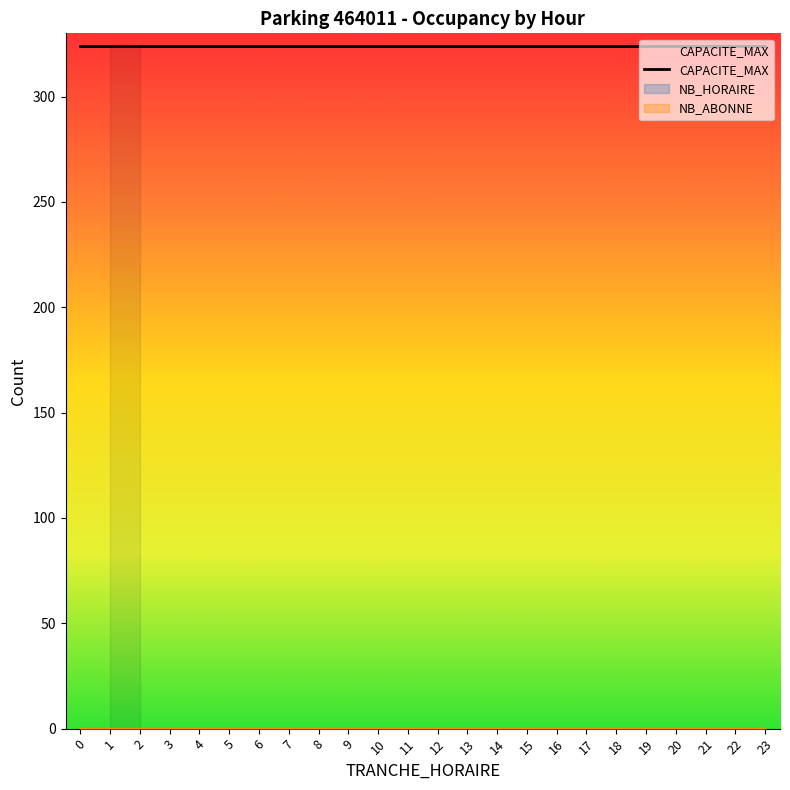

The value of NB_HORAIRE at 16 is 0. True or false?

True